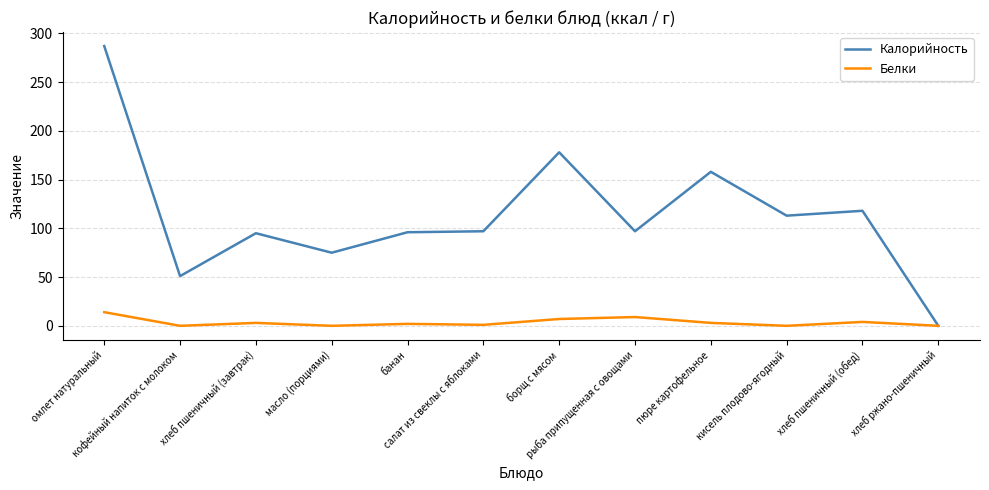

List the series in order of their overall mean, highest first.

Калорийность, Белки